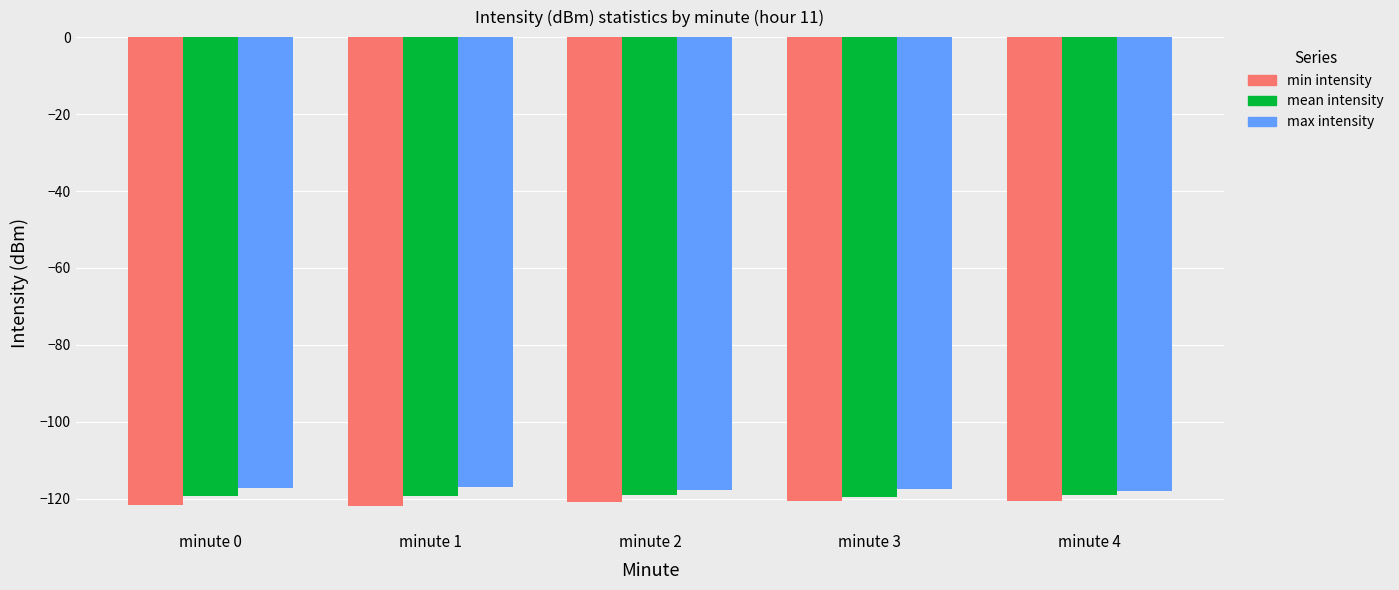

What is the total value across all series at minute 1?

-358.1